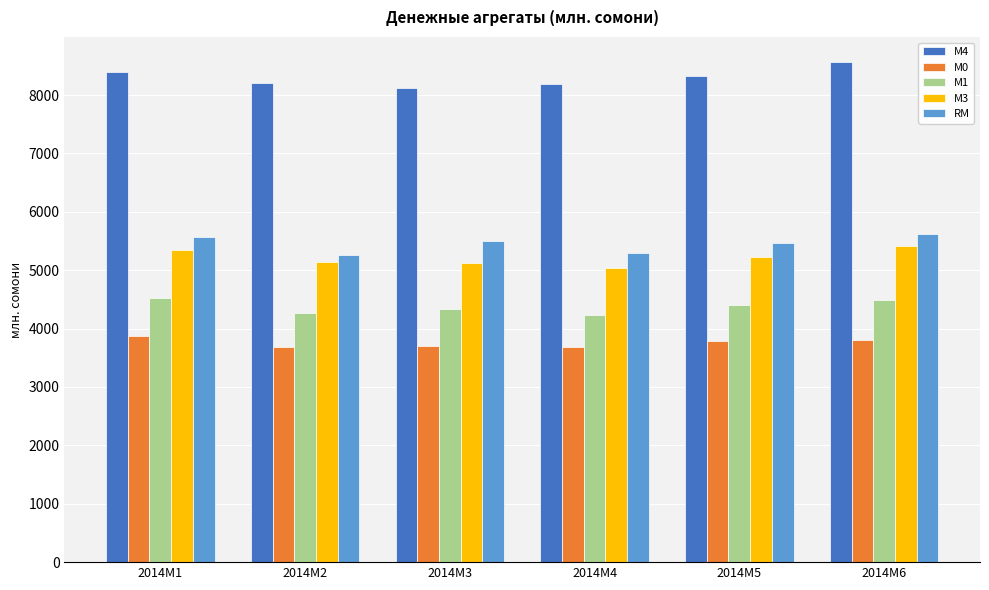

Where does the RM series first go above 5504?

2014M1